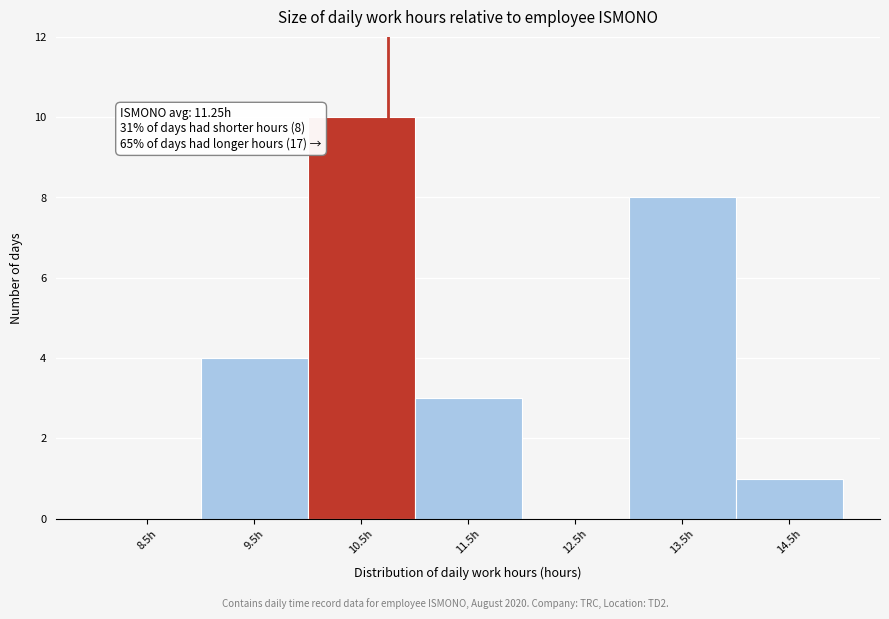

Reading left to right, extract all data points from this chart.

8.5h=0	9.5h=4	10.5h=10	11.5h=3	12.5h=0	13.5h=8	14.5h=1